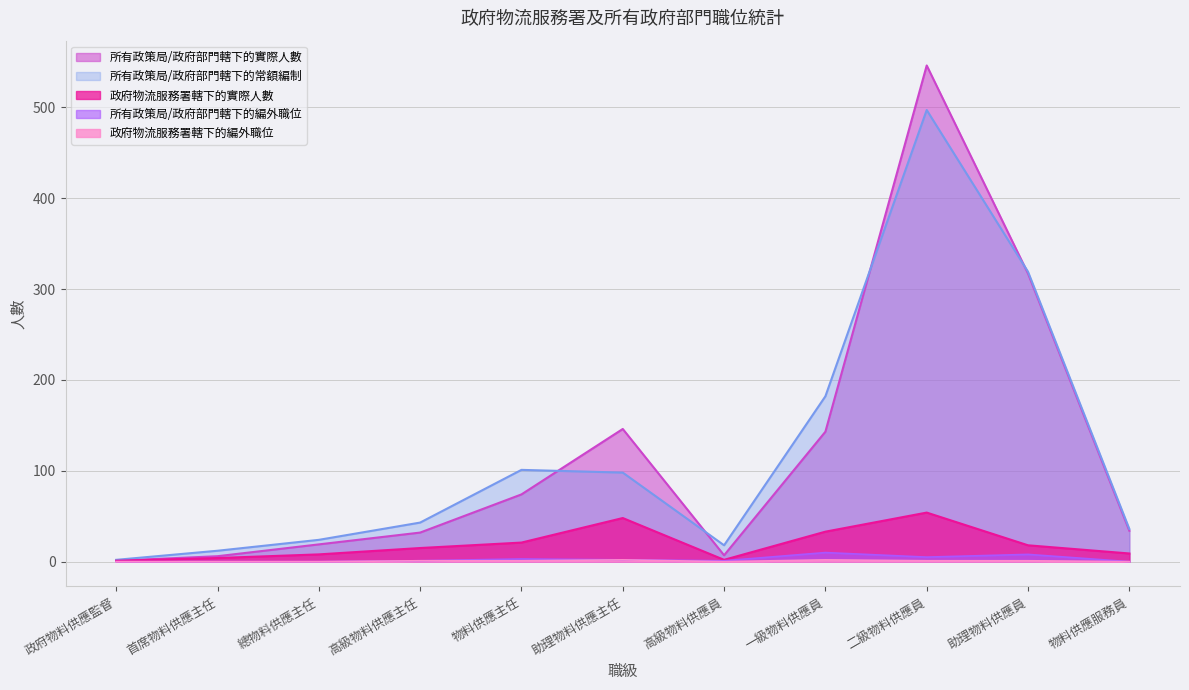

True or false: 所有政策局/政府部門轄下的實際人數 has a value of 947 at 二級物料供應員.

False